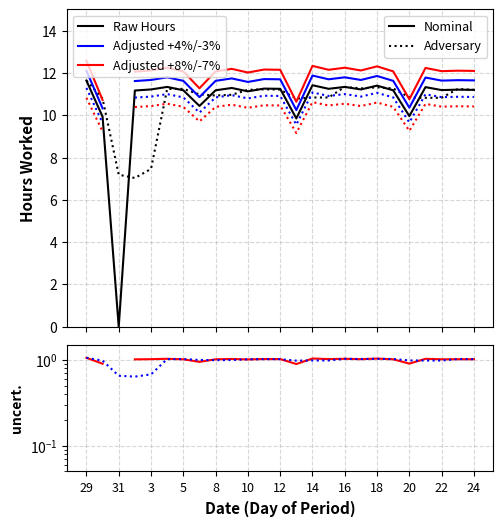

At which label does the data first exceed 11?

29